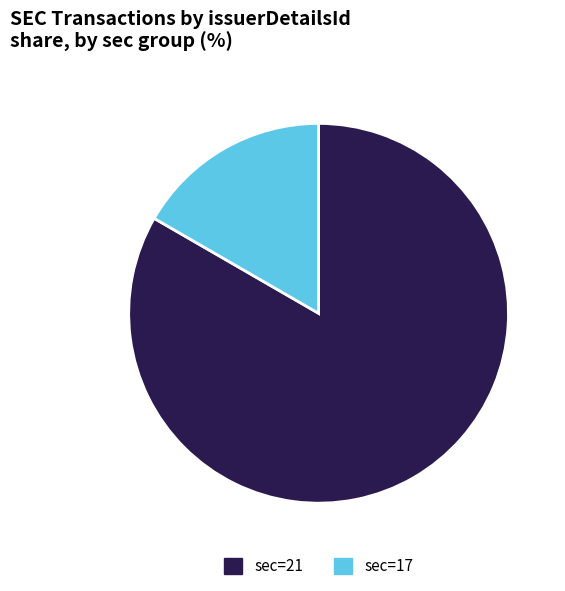

Which category has the smallest portion of the pie?

sec=17